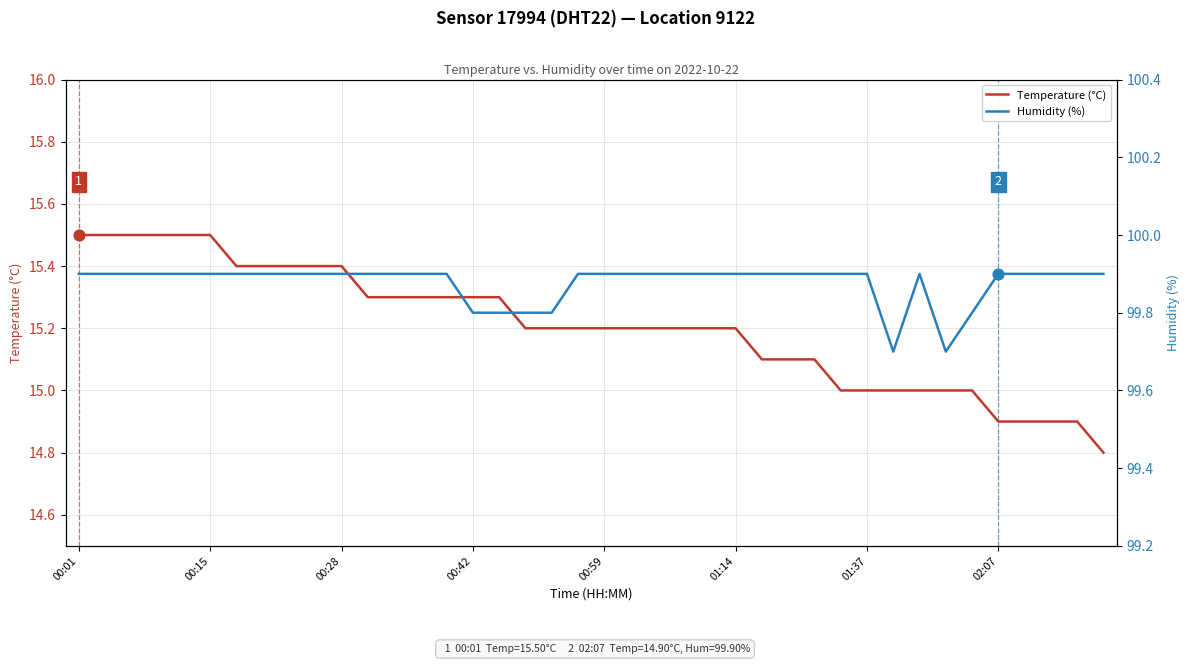

At which category is the sum across all series the highest?

00:01